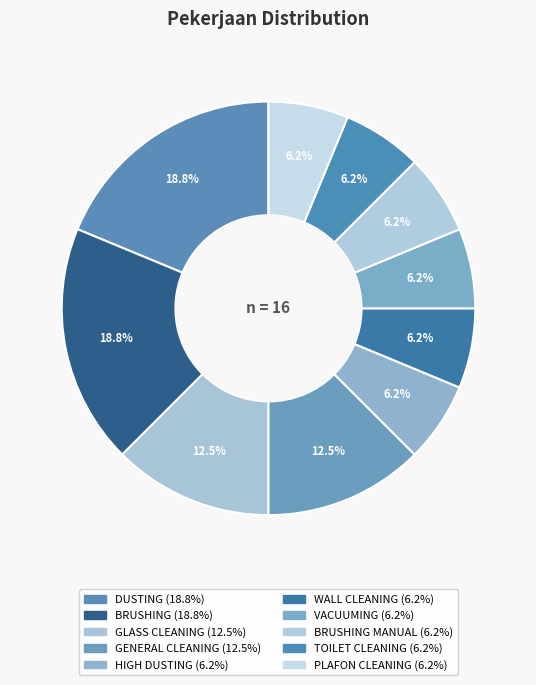

How many slices are in this pie chart?

10